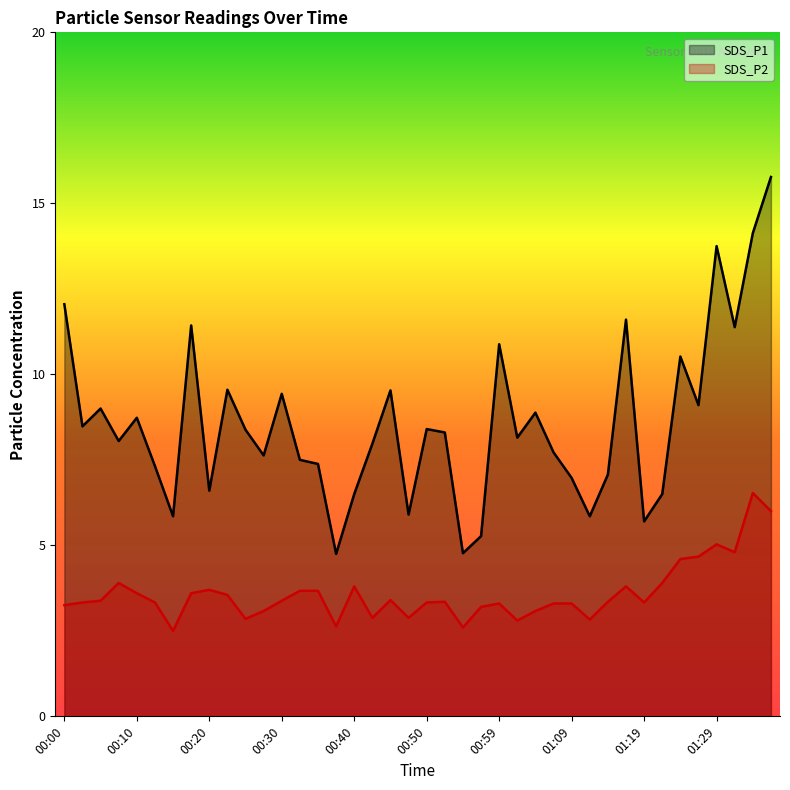

Which category has the lowest value in the SDS_P1 series?

00:37